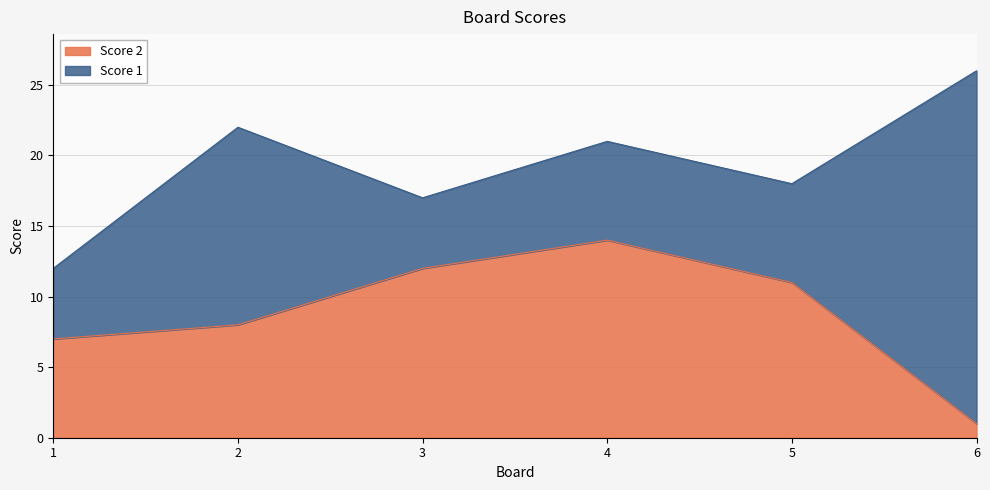

True or false: the data shows 14 at 2.

False